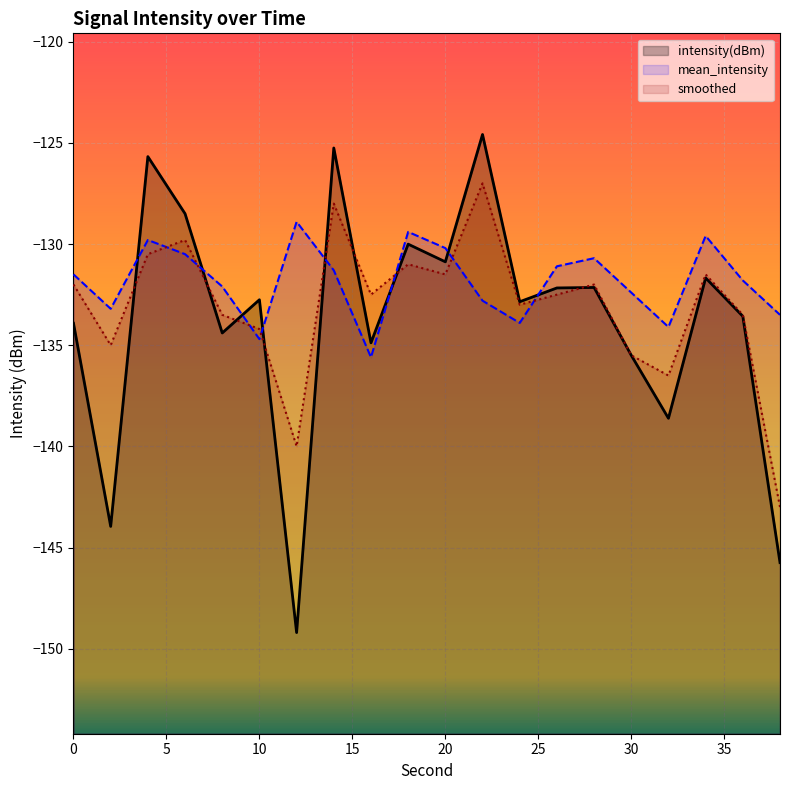

True or false: intensity(dBm) and smoothed intersect in this chart.

True